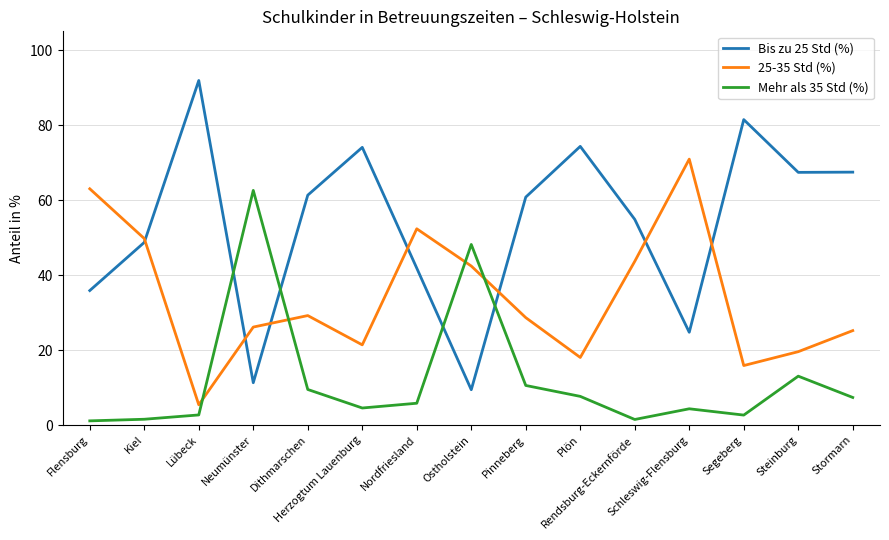

What are all the series names shown in the legend?

Bis zu 25 Std (%), 25-35 Std (%), Mehr als 35 Std (%)